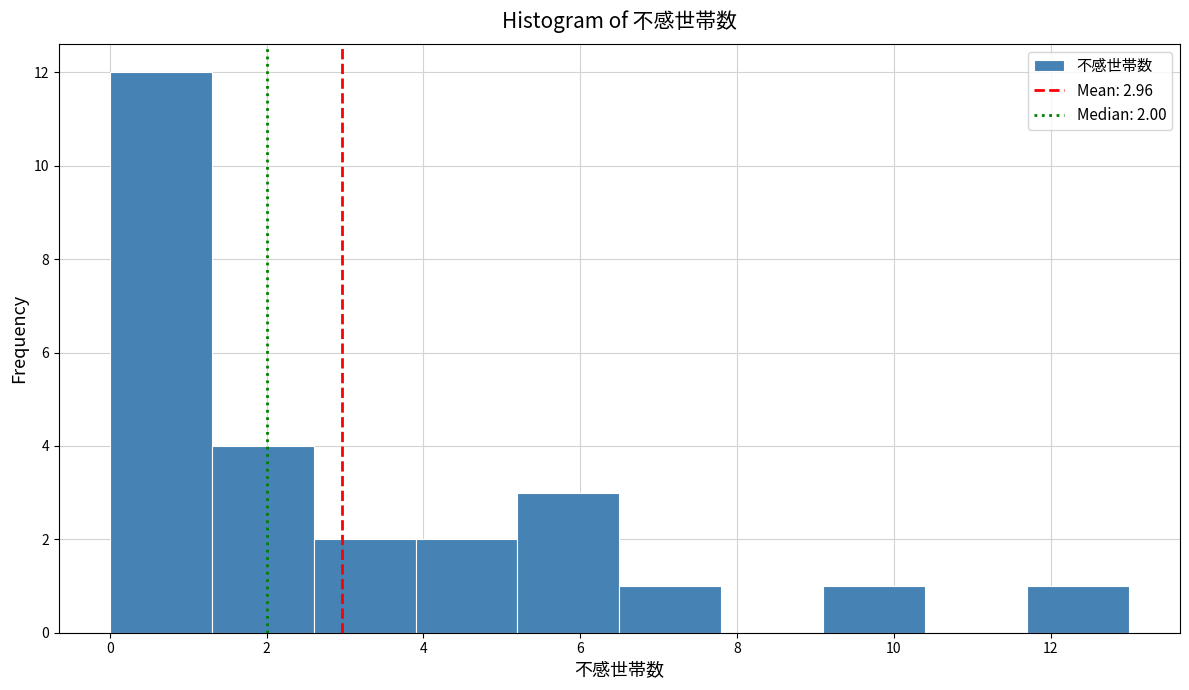

Over which range of the x-axis is the bar tallest?

0.0 to 1.3